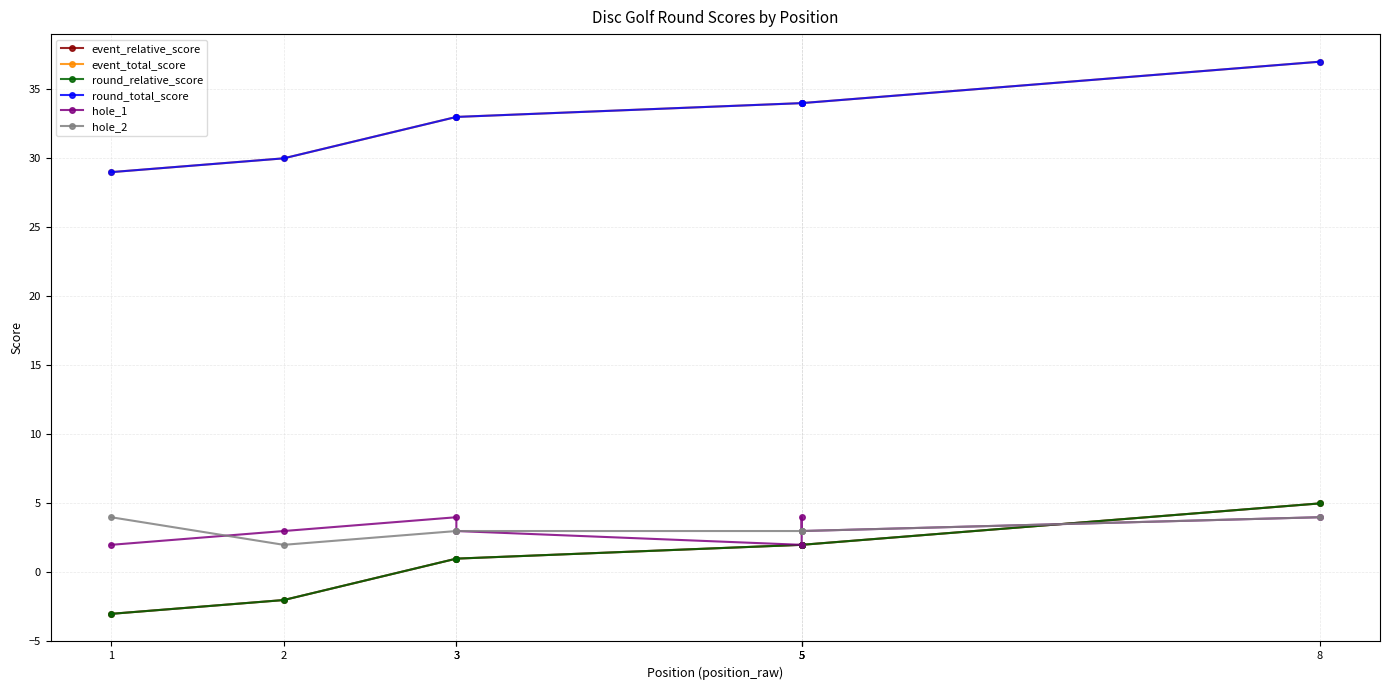

What is the minimum value for event_total_score?

29